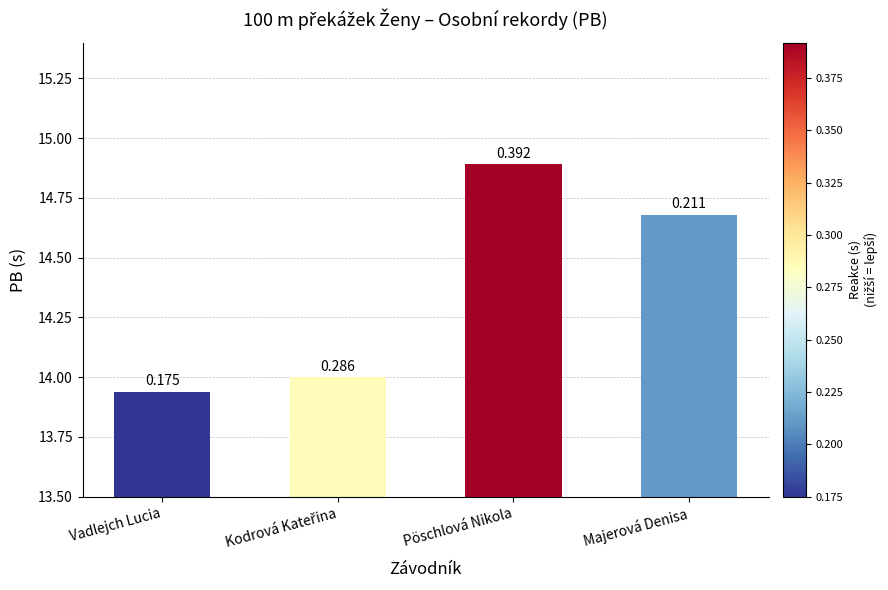

Does the chart contain any negative values?

No